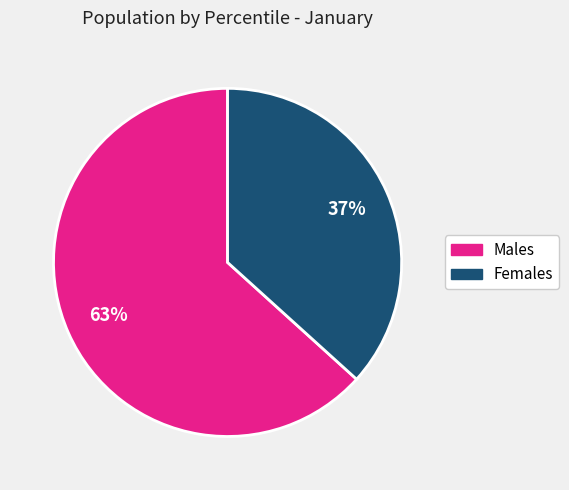

Does any single category account for the majority?

Yes